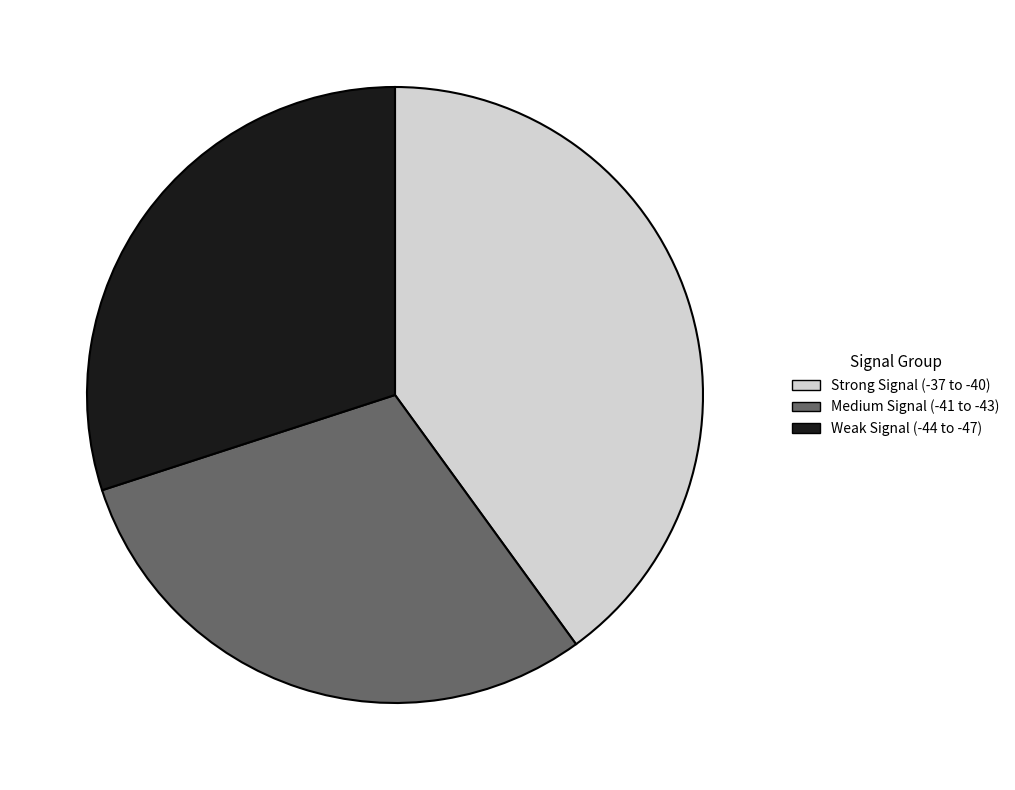

Is it true that Weak Signal (-44 to -47) is 30% of the pie?

True